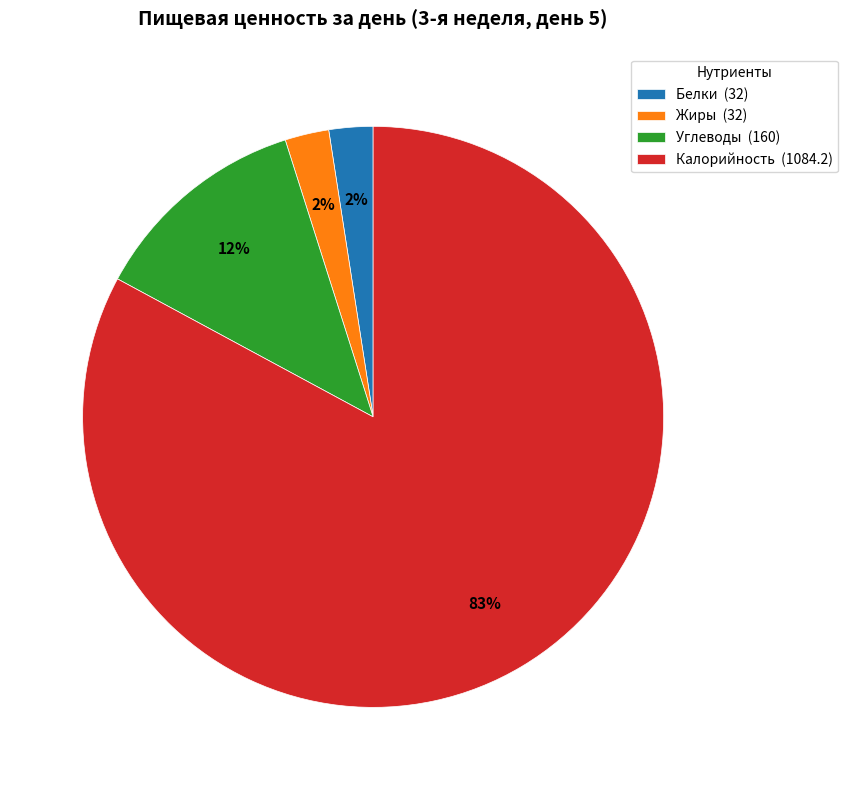

To the nearest percent, what is the average slice percentage?

25%